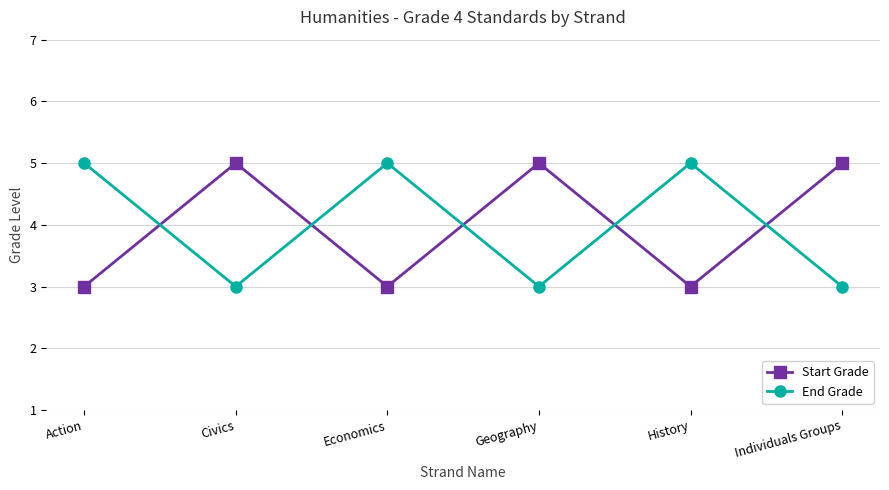

True or false: End Grade has a value of 2 at History.

False